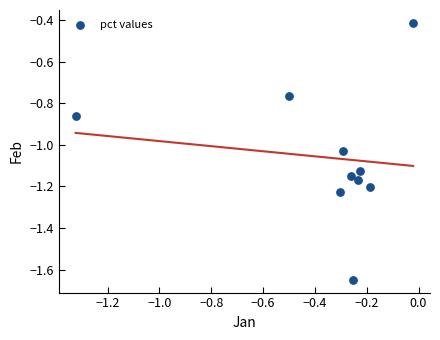

What is the range of Y values (max minus min)?

1.2